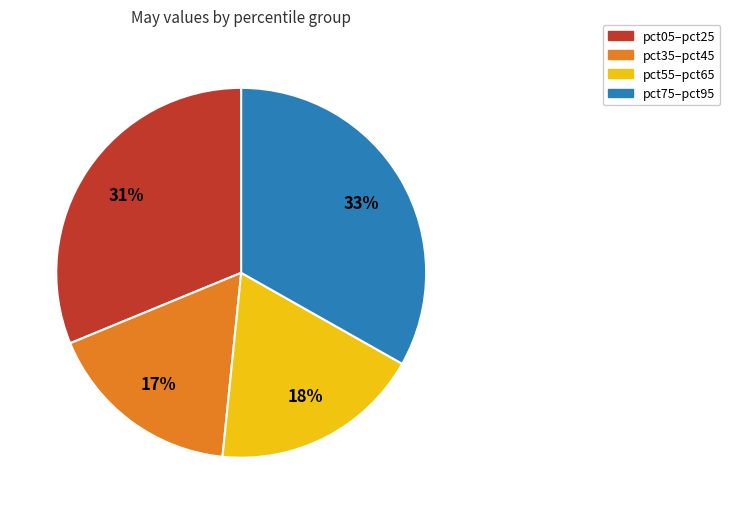

Is there any slice that represents more than half of the pie?

No